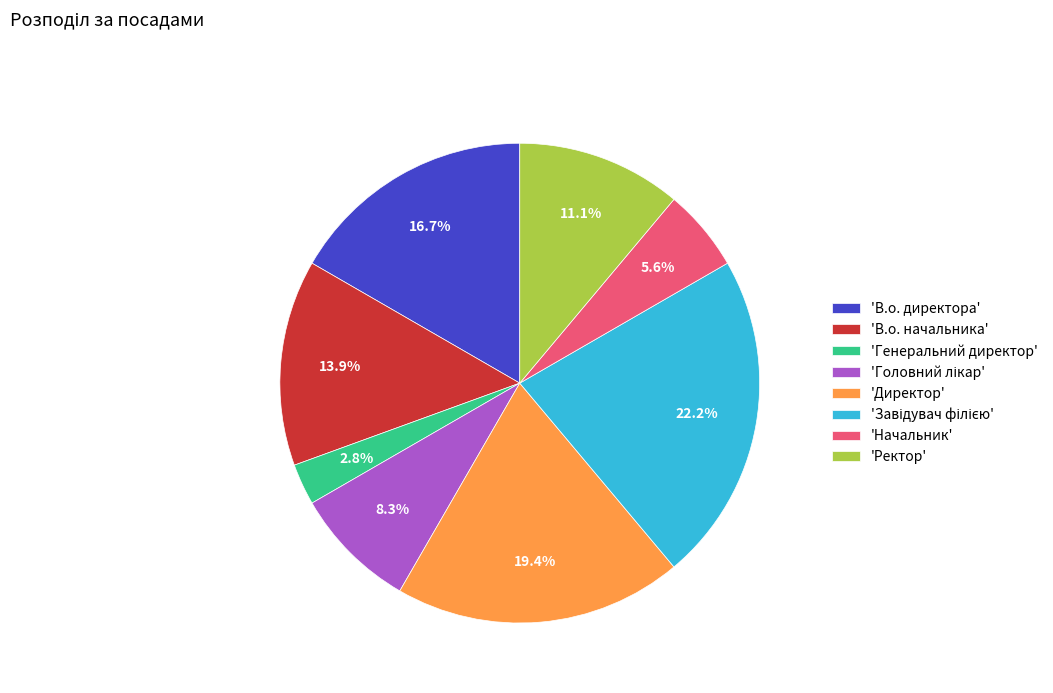

What percentage is NOT represented by 'В.о. начальника'?

86.1%